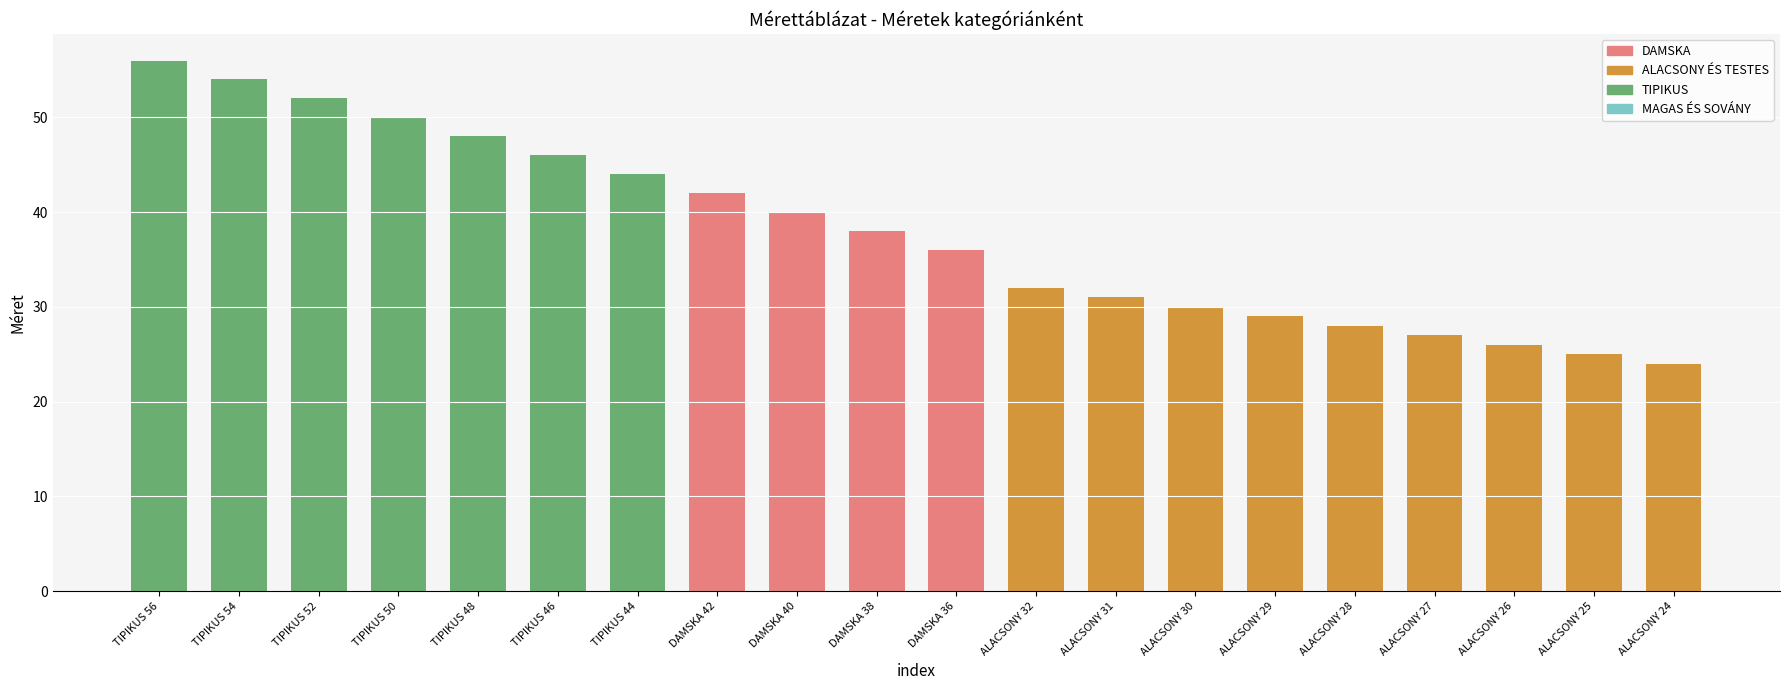

The chart shows a value of 33 at ALACSONY 24. True or false?

False